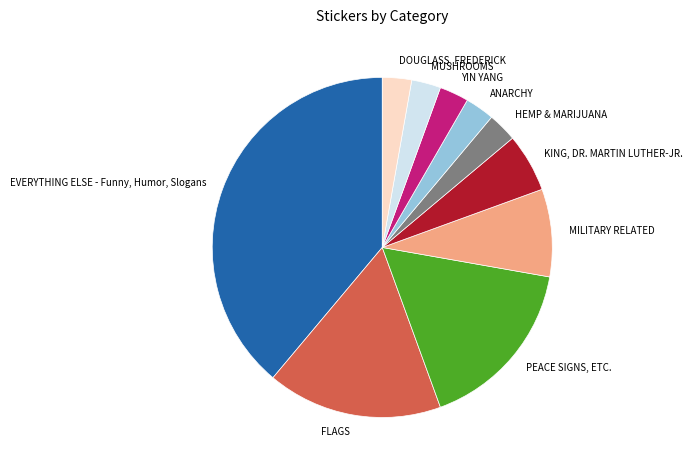

Is it true that DOUGLASS, FREDERICK is 3% of the pie?

True